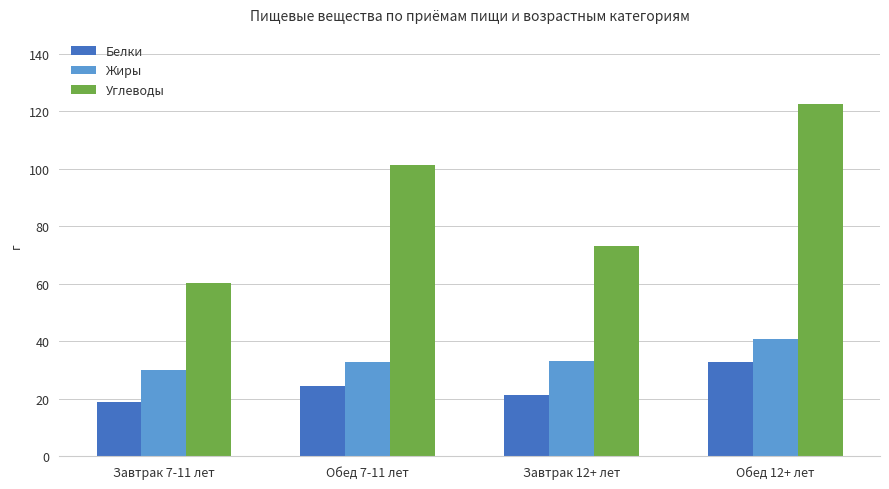

List the series in order of their overall mean, lowest first.

Белки, Жиры, Углеводы